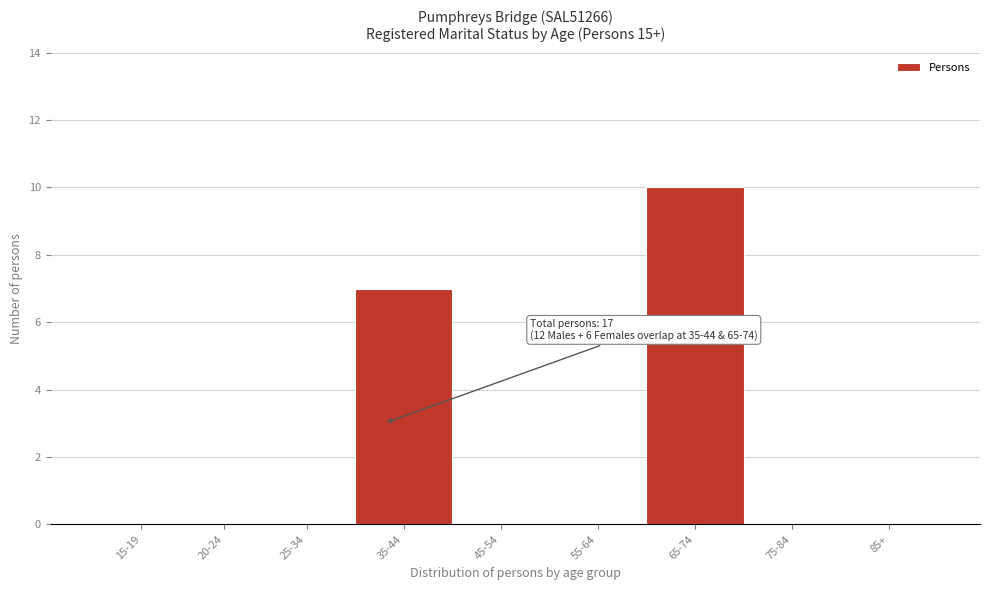

Reading left to right, extract all data points from this chart.

15-19=0	20-24=0	25-34=0	35-44=7	45-54=0	55-64=0	65-74=10	75-84=0	85+=0